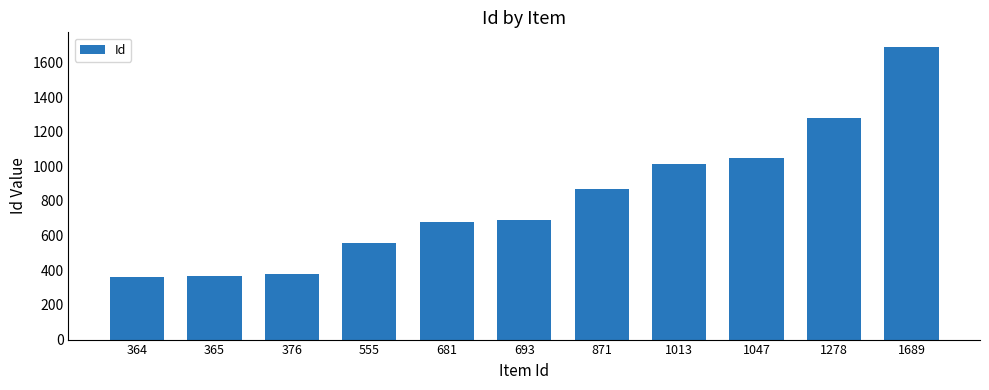

What is the difference between the maximum and minimum values?

1325